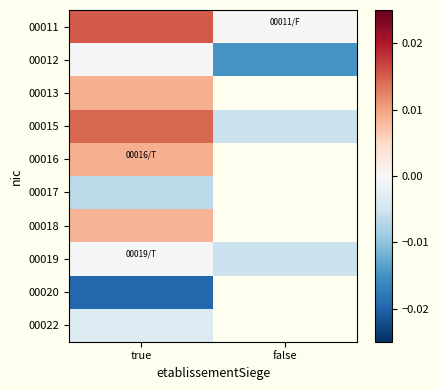

Is the value of 00013 at true greater than the value of 00019 at true?

Yes